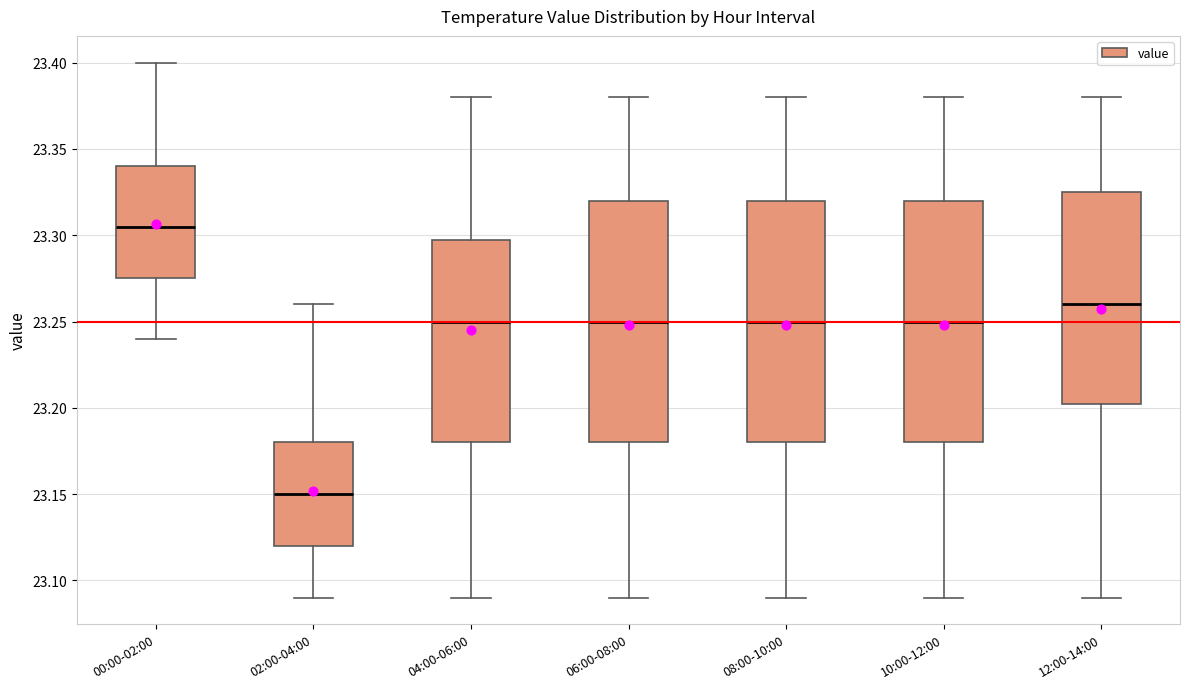

Which box's median line is the lowest?

02:00-04:00